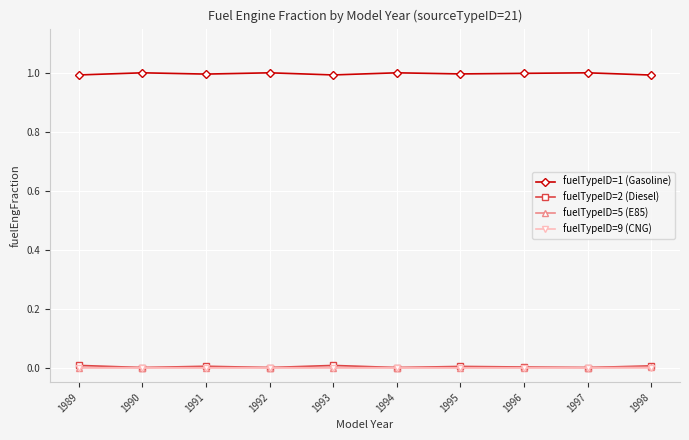

How many distinct data groups are displayed?

4